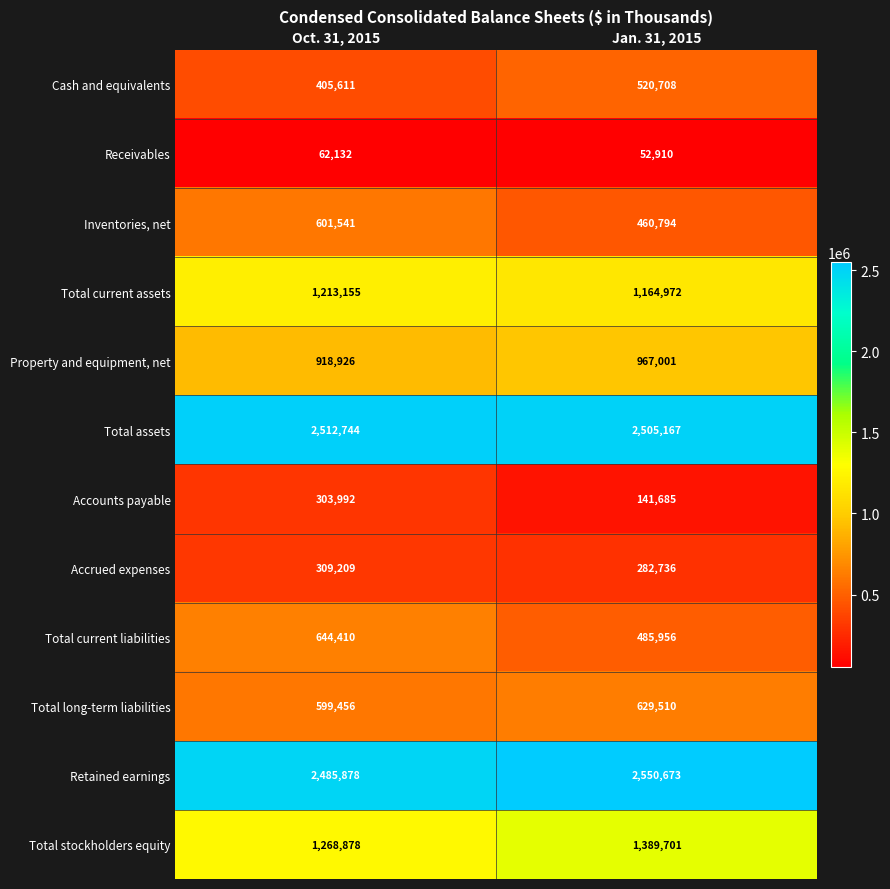

Which series has the largest range (max minus min)?

Accounts payable